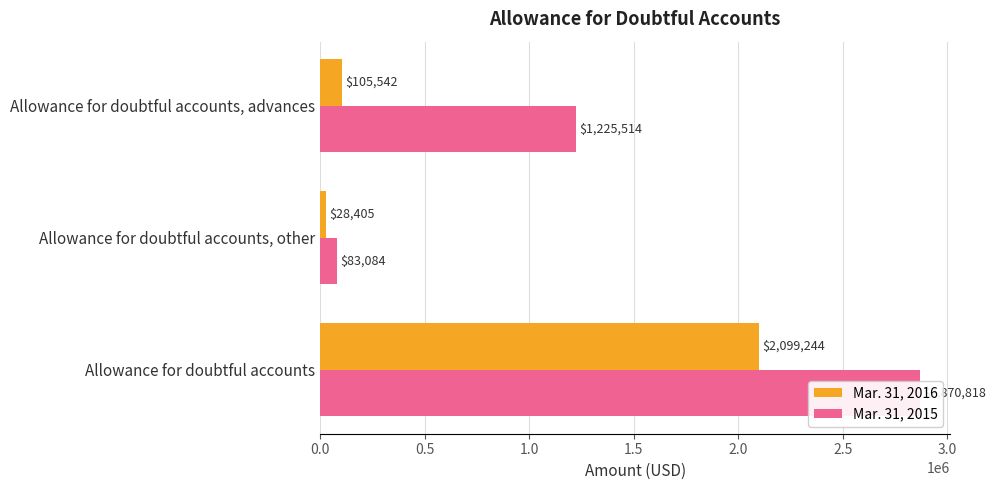

The value of Mar. 31, 2015 at Allowance for doubtful accounts, other is 144942. True or false?

False